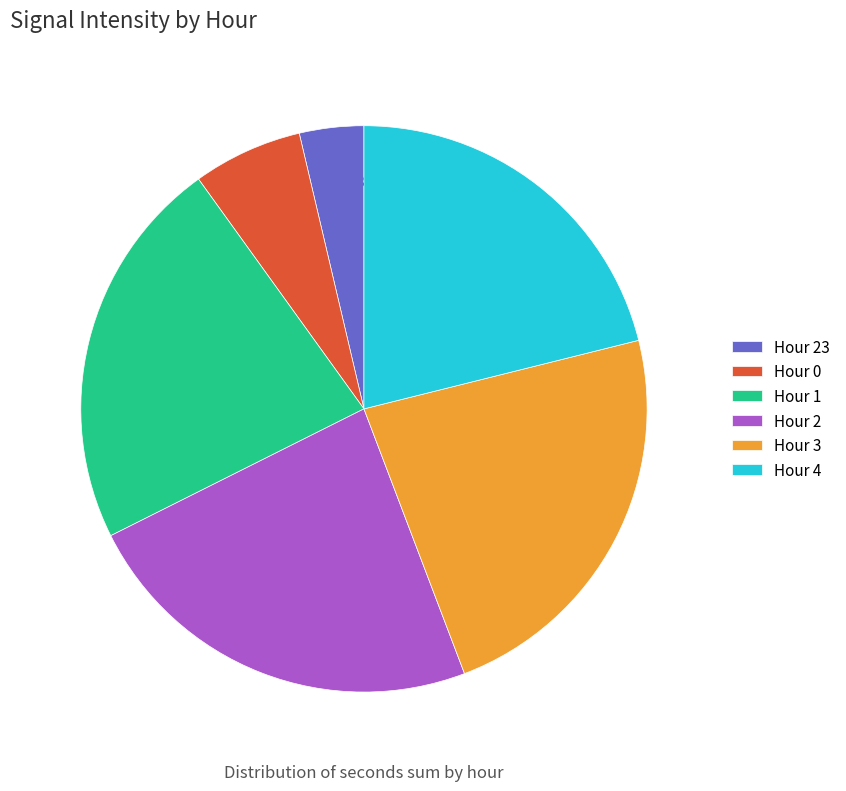

Is there any slice that represents more than half of the pie?

No